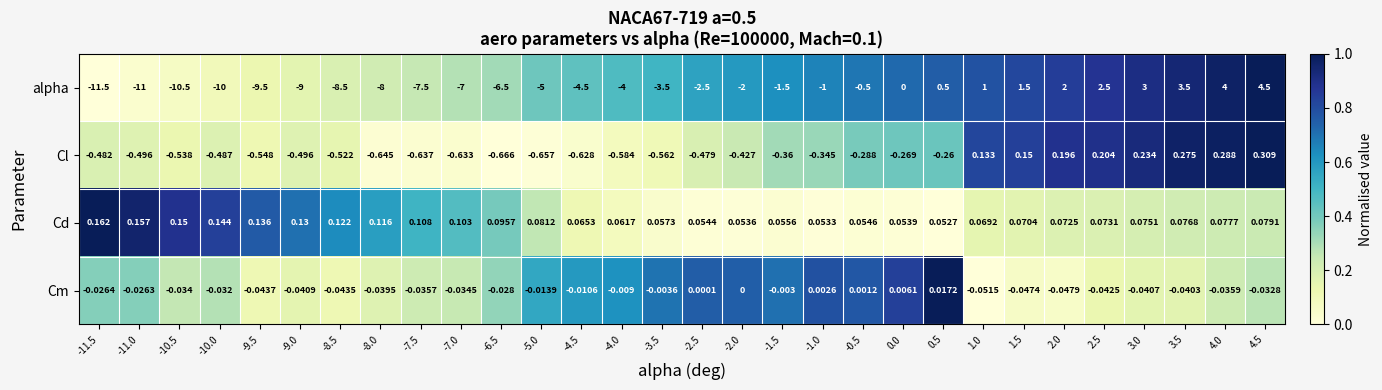

Which series has the largest total across all categories?

Cd